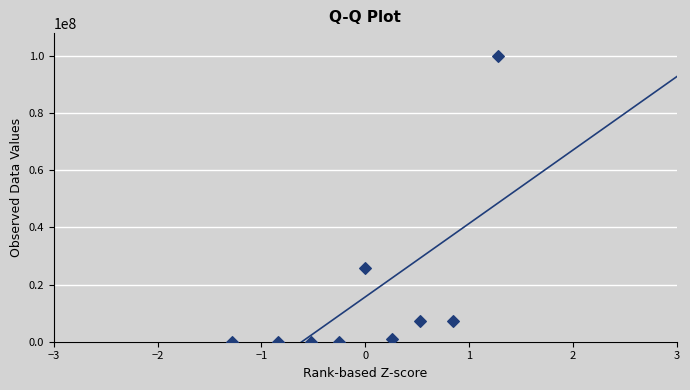

What Y value in the scatter plot is closest to 50000000?

25875000.0